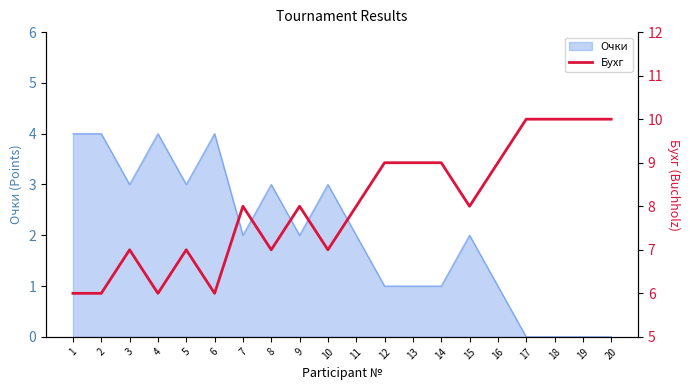

How many lines are shown in the chart?

1